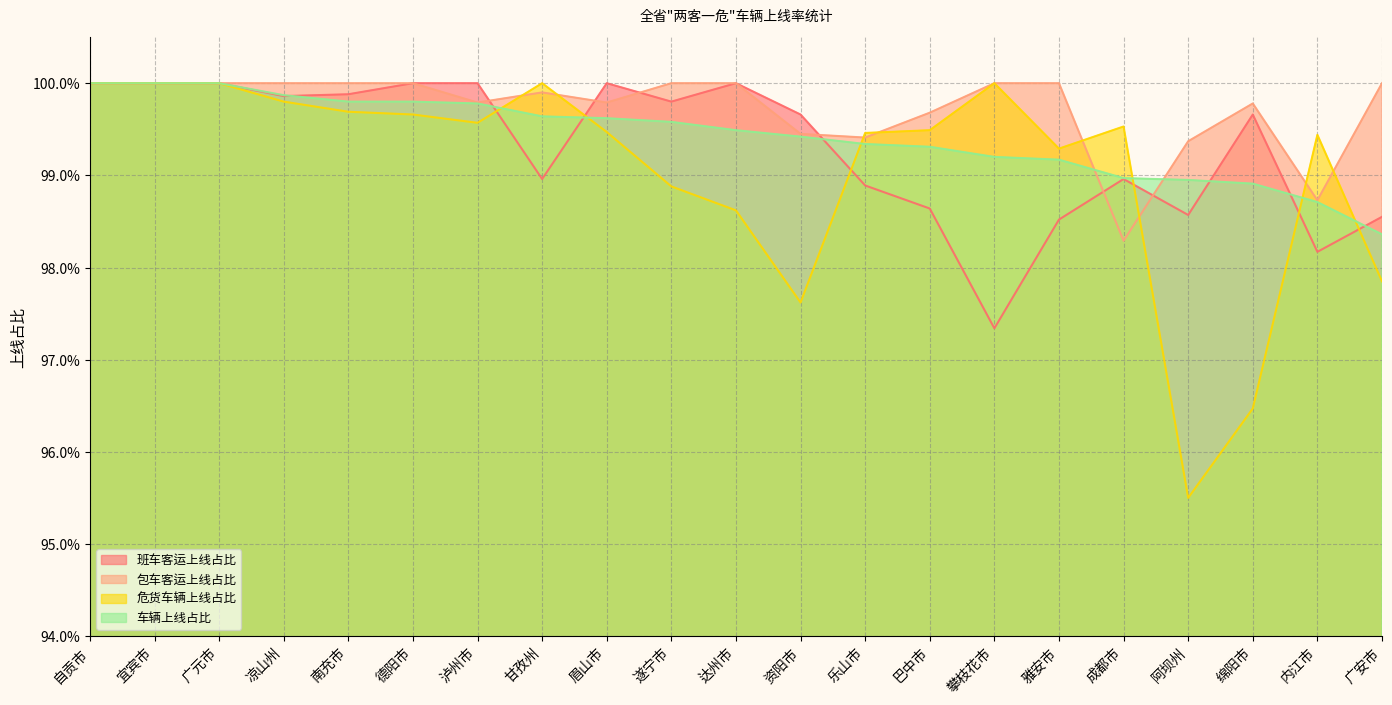

How many times do 班车客运上线占比 and 车辆上线占比 cross each other?

7